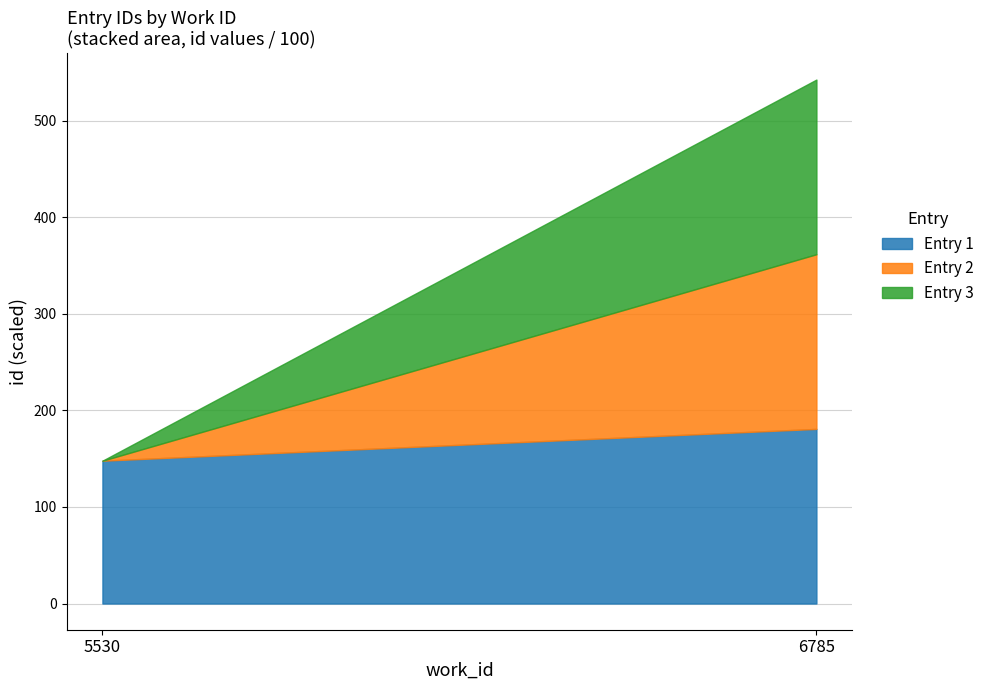

Reading left to right, what are all the values shown in this chart?

5530=14794	6785=18089	6785=18091	6785=18092